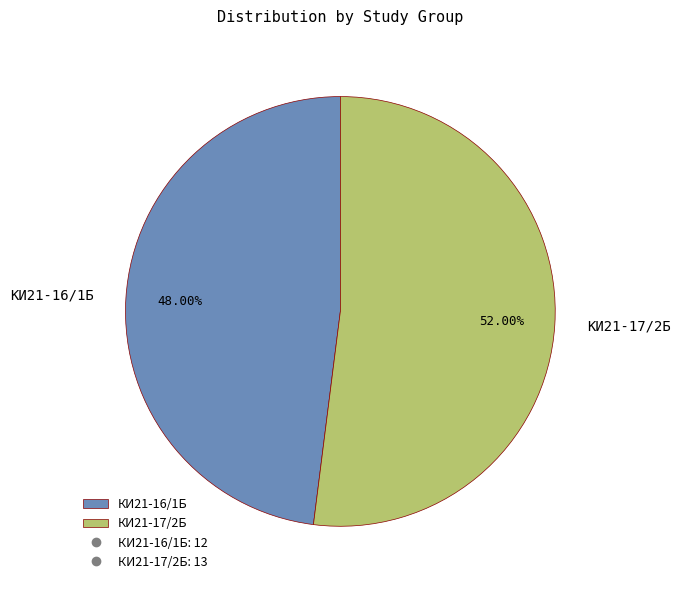

To the nearest percent, what portion does КИ21-16/1Б represent?

48%